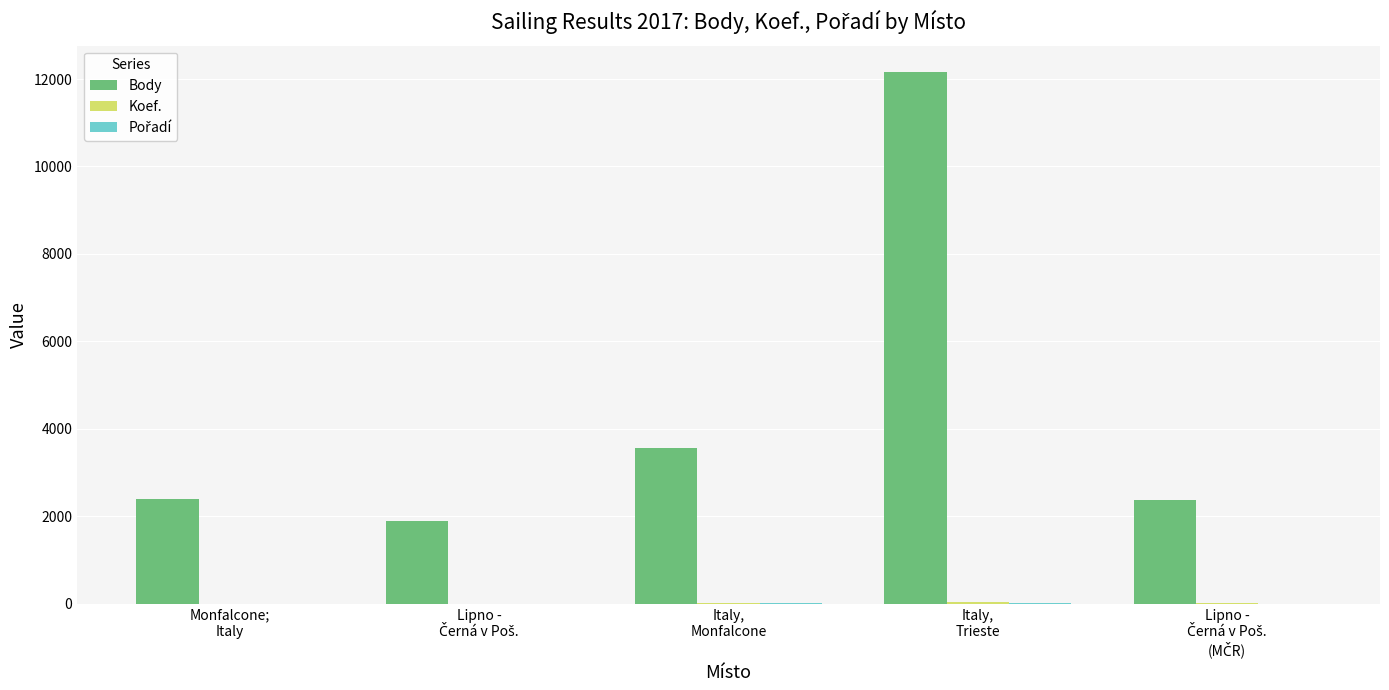

What is the sum of all Body values?

22396